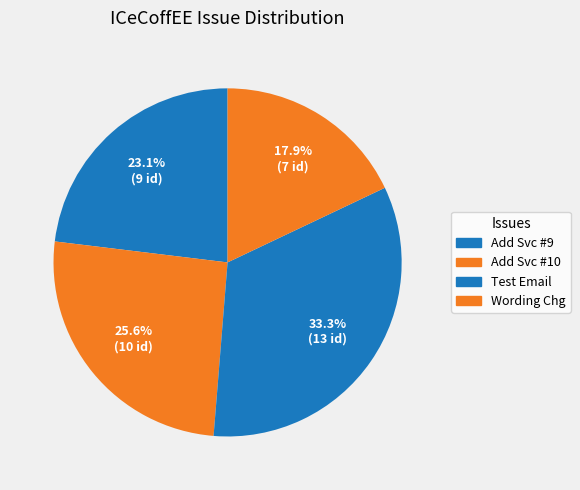

To the nearest percent, what is the difference between the largest and smallest slice percentages?

15%